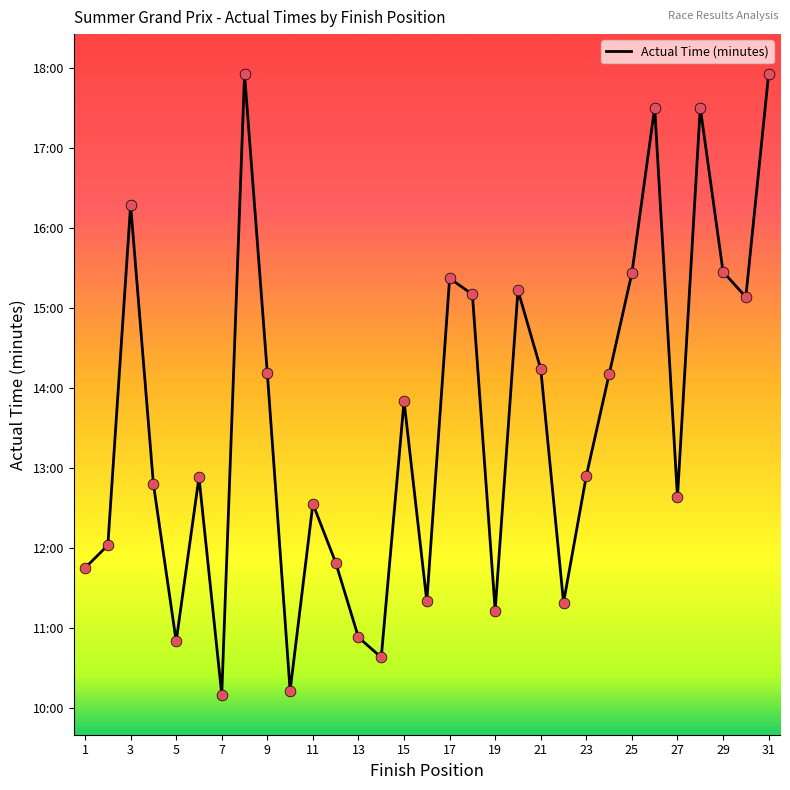

Does the chart have visible grid lines?

No